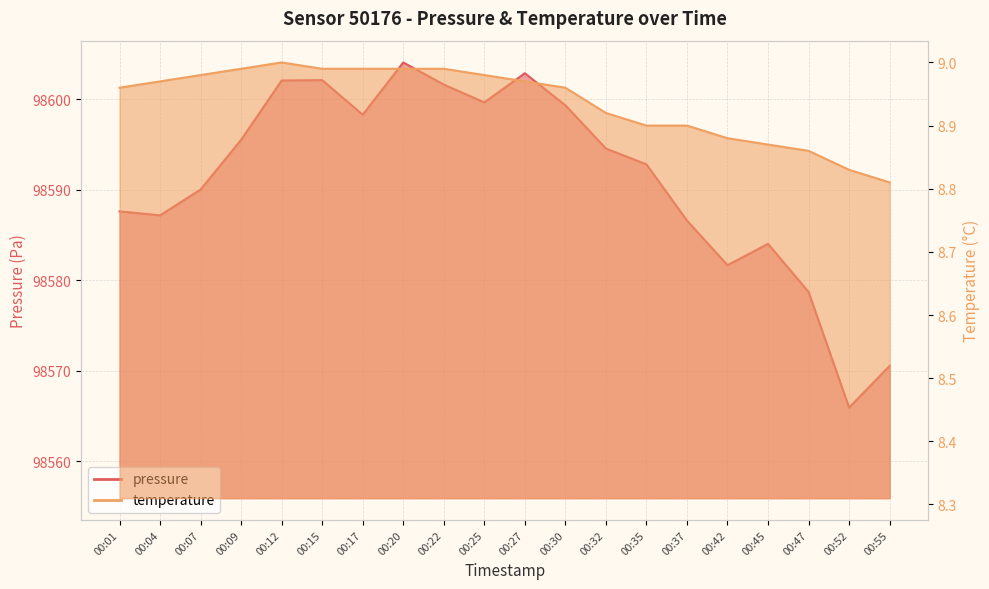

List the series in order of their peak value, lowest first.

temperature, pressure